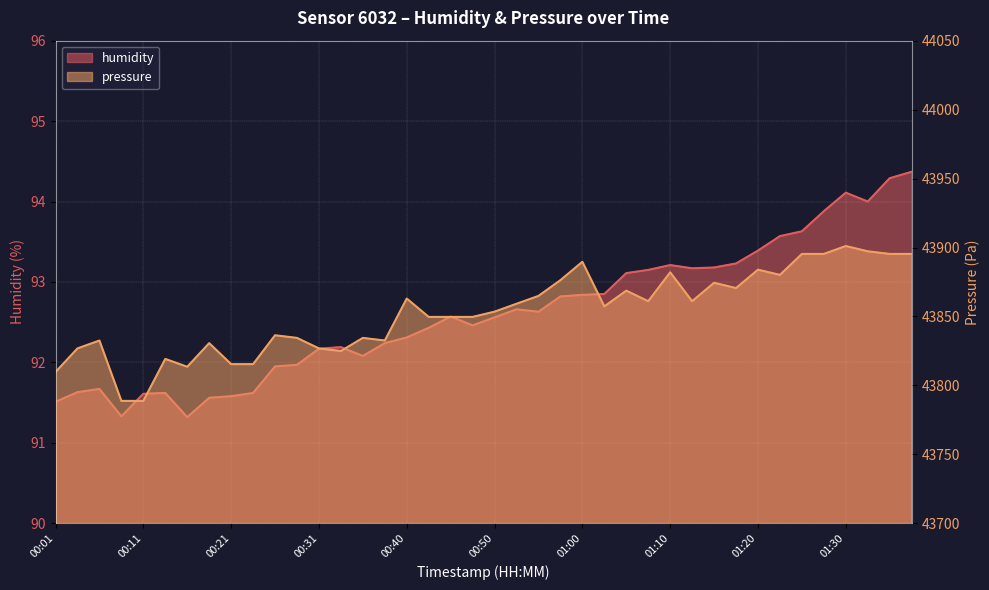

What is the maximum value shown in the chart?

43901.1